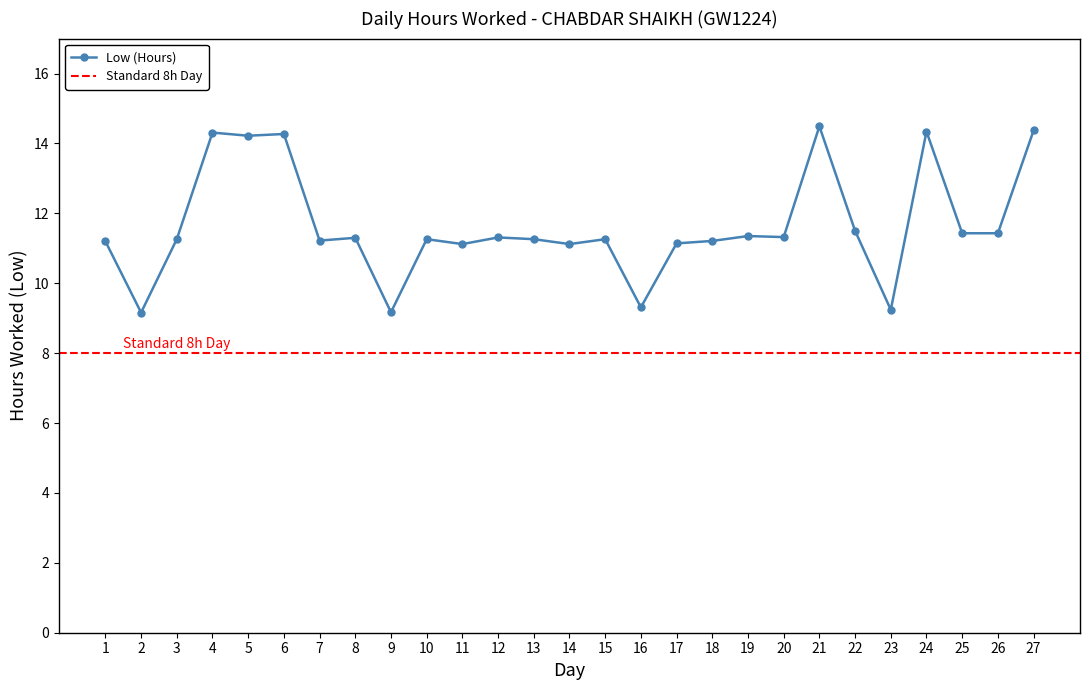

Between 24 and 19, which is larger?

24